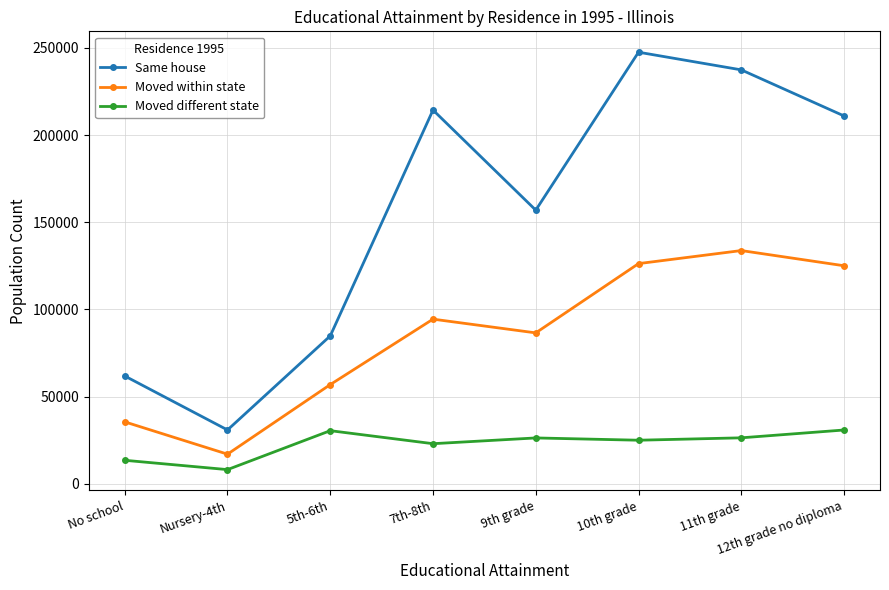

What is the highest value of the Same house series?

247470